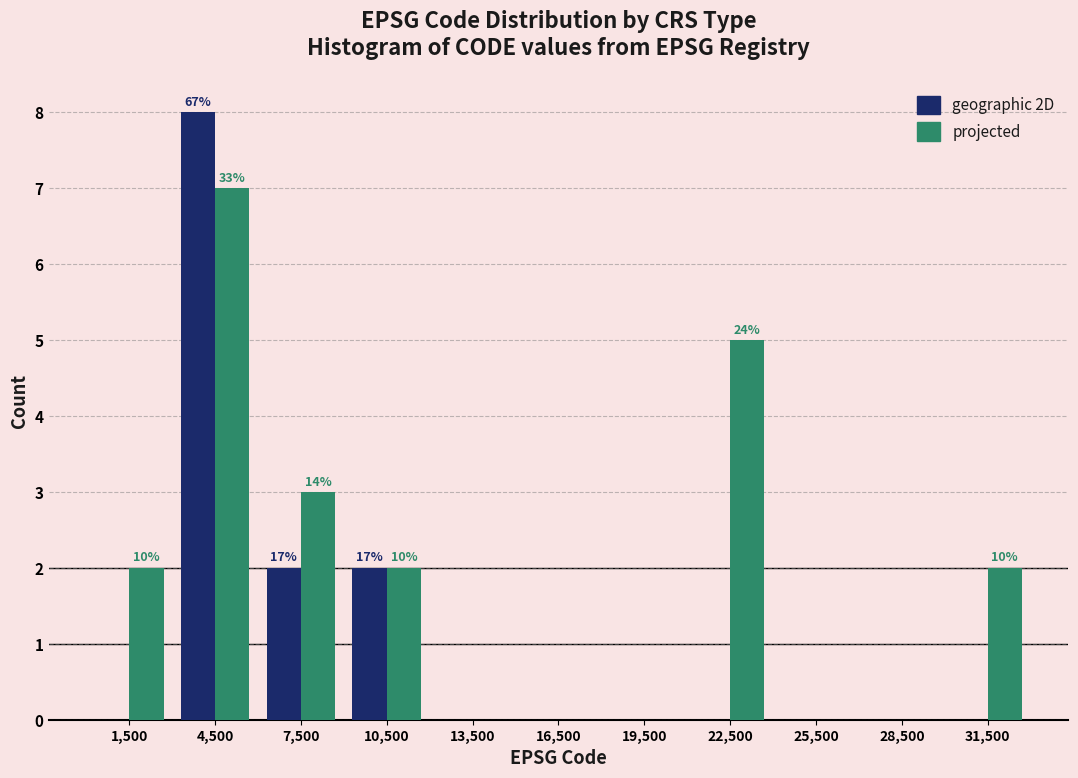

In the projected series, which range on the x-axis has the tallest bar?

3000 to 6000